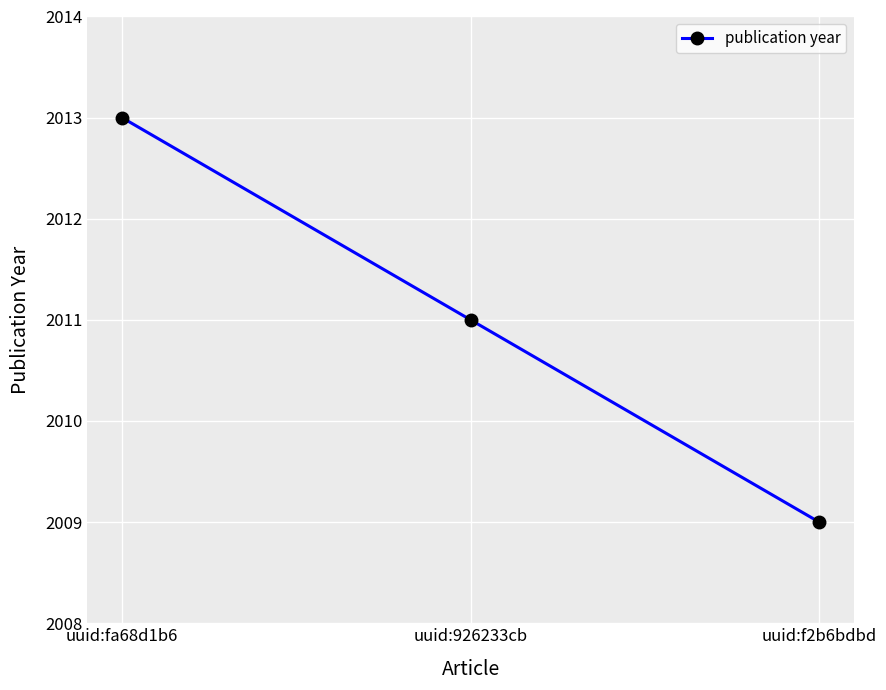

Which category has the highest value across all series?

uuid:fa68d1b6